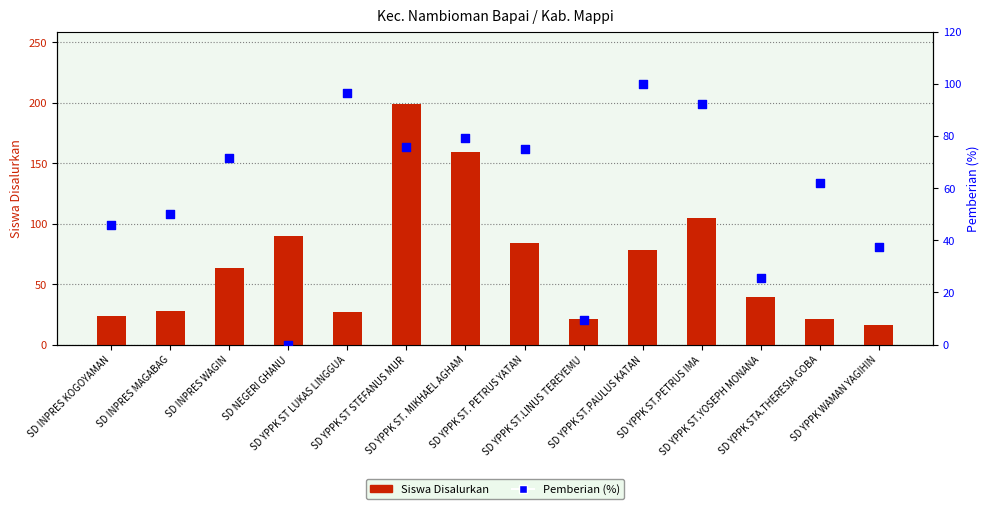

Which series has the widest spread of Y values?

Siswa Disalurkan